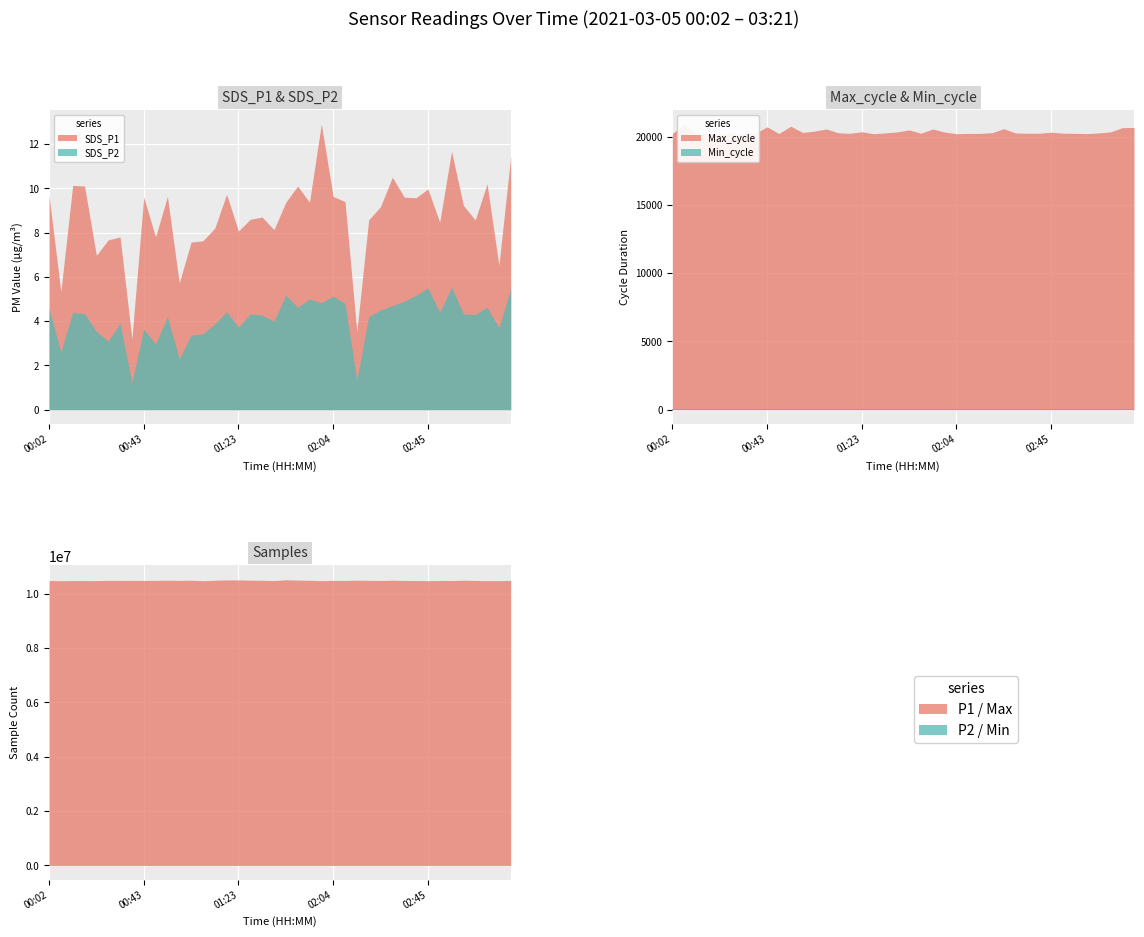

At which category is the sum across all series the highest?

01:59